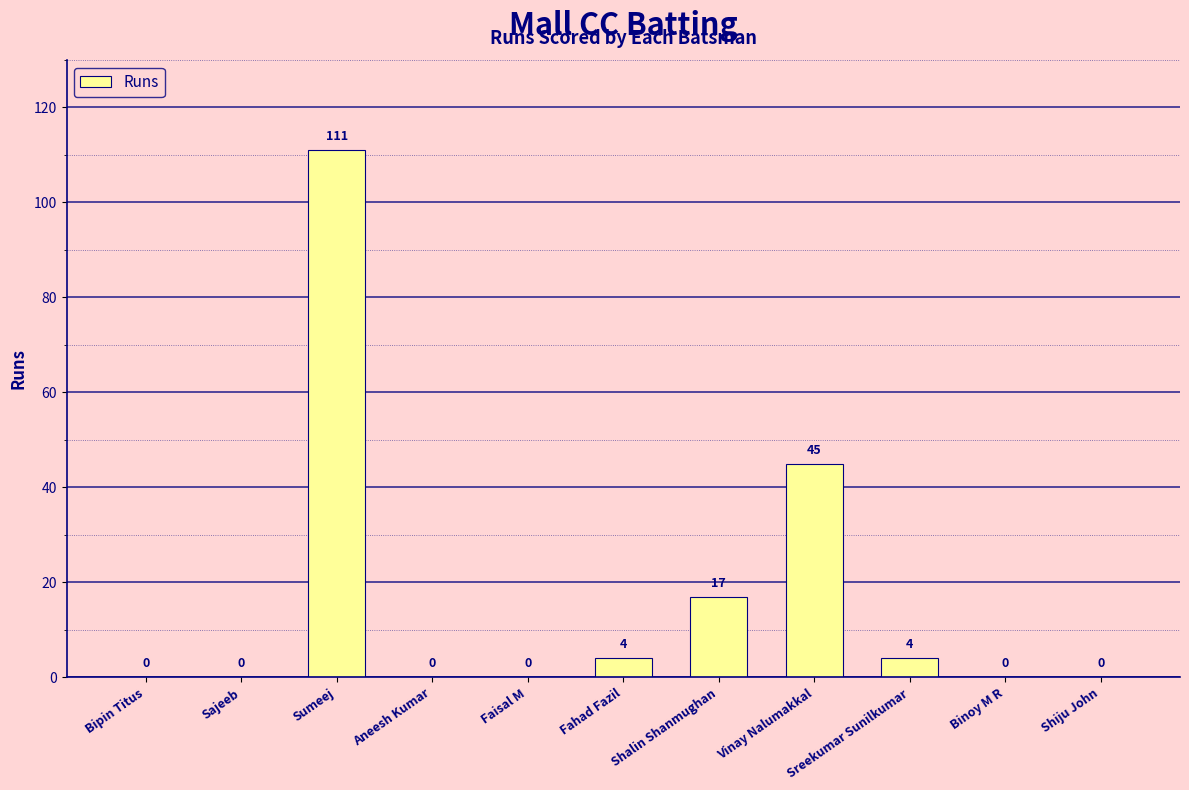

Reading left to right, extract all data points from this chart.

0	0	111	0	0	4	17	45	4	0	0